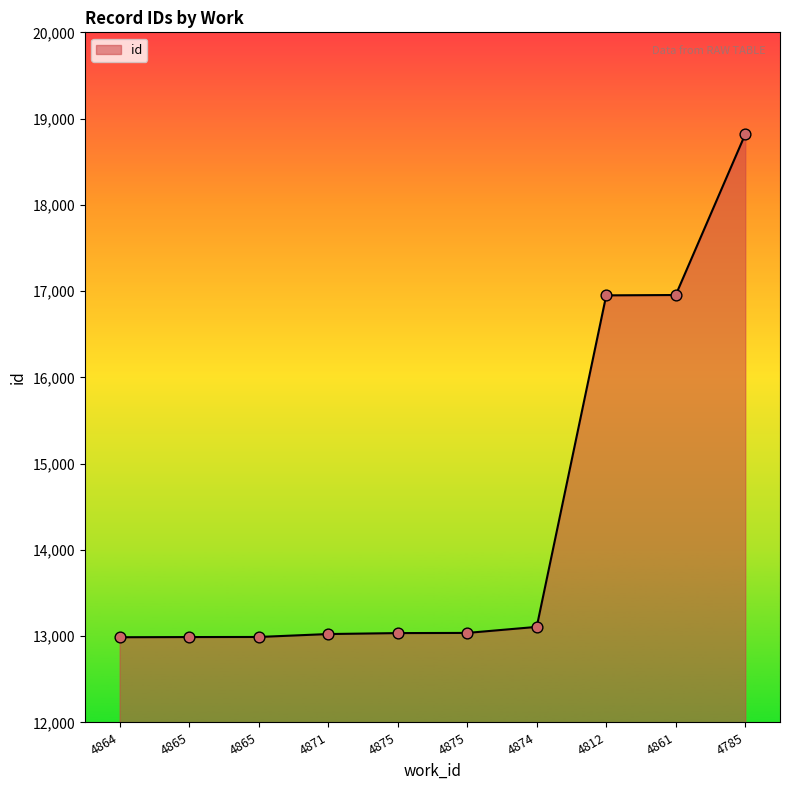

How many lines are shown in the chart?

1